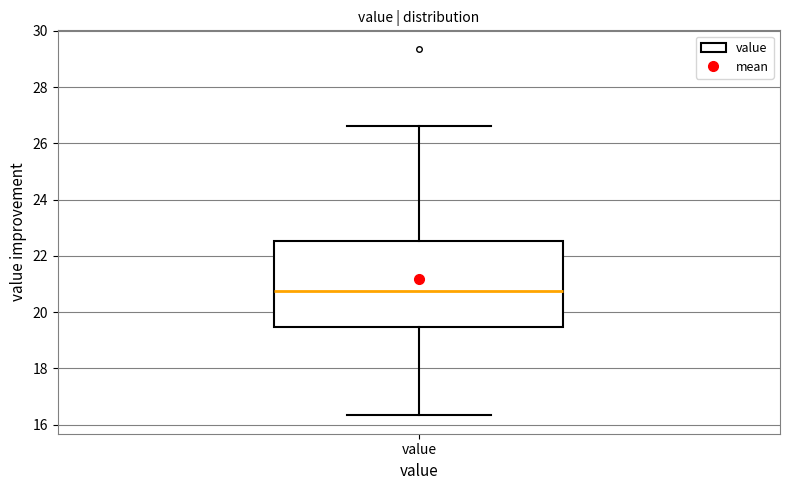

Transcribe this box plot: give where the median line is, the range the box spans, and where the two whiskers end, as read against the y-axis. The values are not printed on the chart, so give them approximately, as read against the axis.

median 20.8, box 19.4 to 22.6, whiskers 16.4 to 26.6